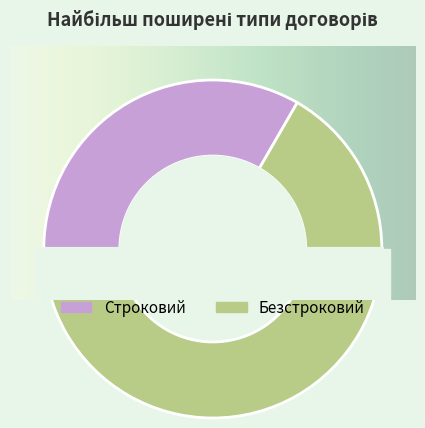

Is there any slice that represents more than half of the pie?

Yes